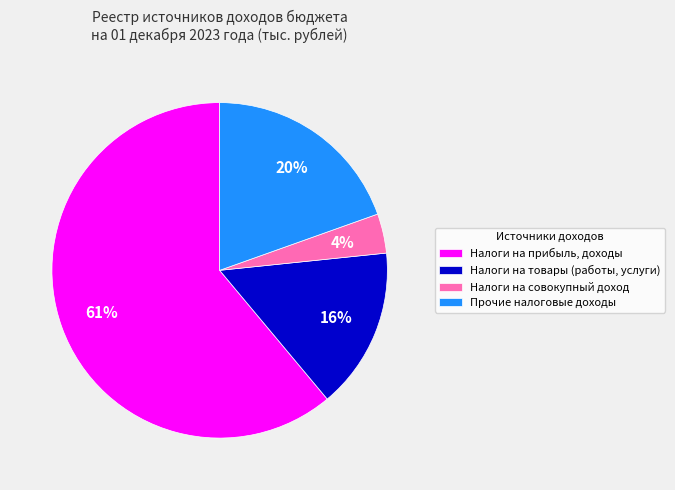

Does Налоги на товары (работы, услуги) account for over 50% of the chart?

No